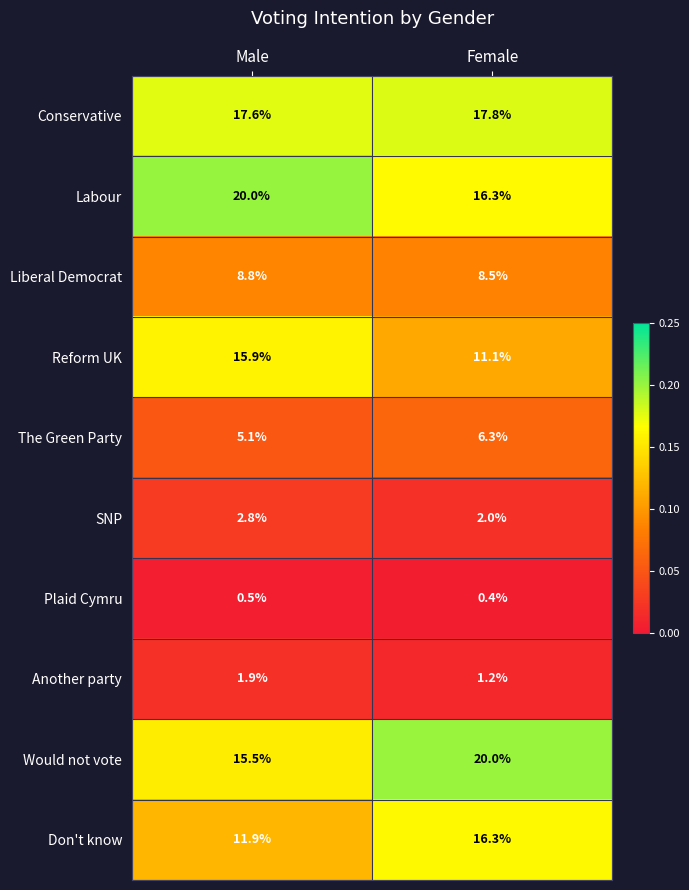

Reading left to right, transcribe all the data shown in this chart.

Conservative: Male=17.6	Female=17.8
Labour: Male=20.0	Female=16.3
Liberal Democrat: Male=8.8	Female=8.5
Reform UK: Male=15.9	Female=11.1
The Green Party: Male=5.1	Female=6.3
SNP: Male=2.8	Female=2.0
Plaid Cymru: Male=0.5	Female=0.4
Another party: Male=1.9	Female=1.2
Would not vote: Male=15.5	Female=20.0
Don't know: Male=11.9	Female=16.3